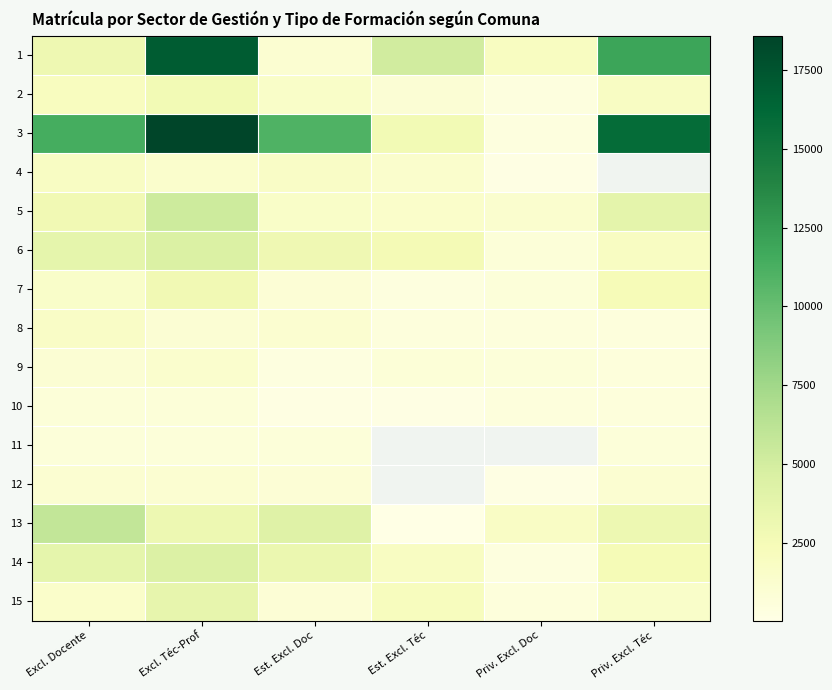

What is the approximate value of 11 at Priv. Excl. Téc?

668.0